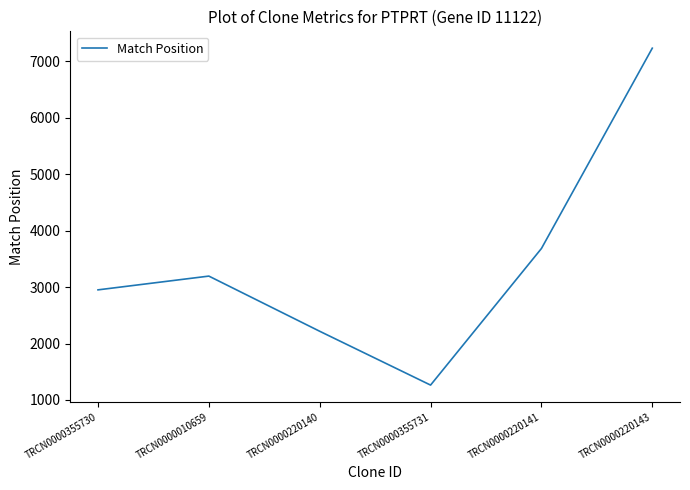

What is the smallest value displayed?

1263